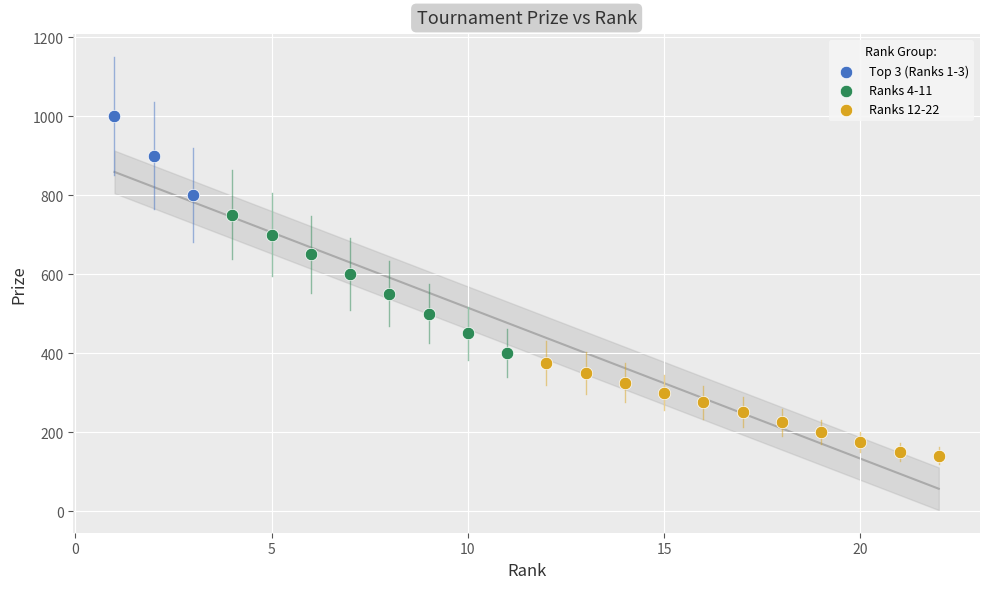

Which series has the largest Y range (max minus min)?

Ranks 4-11